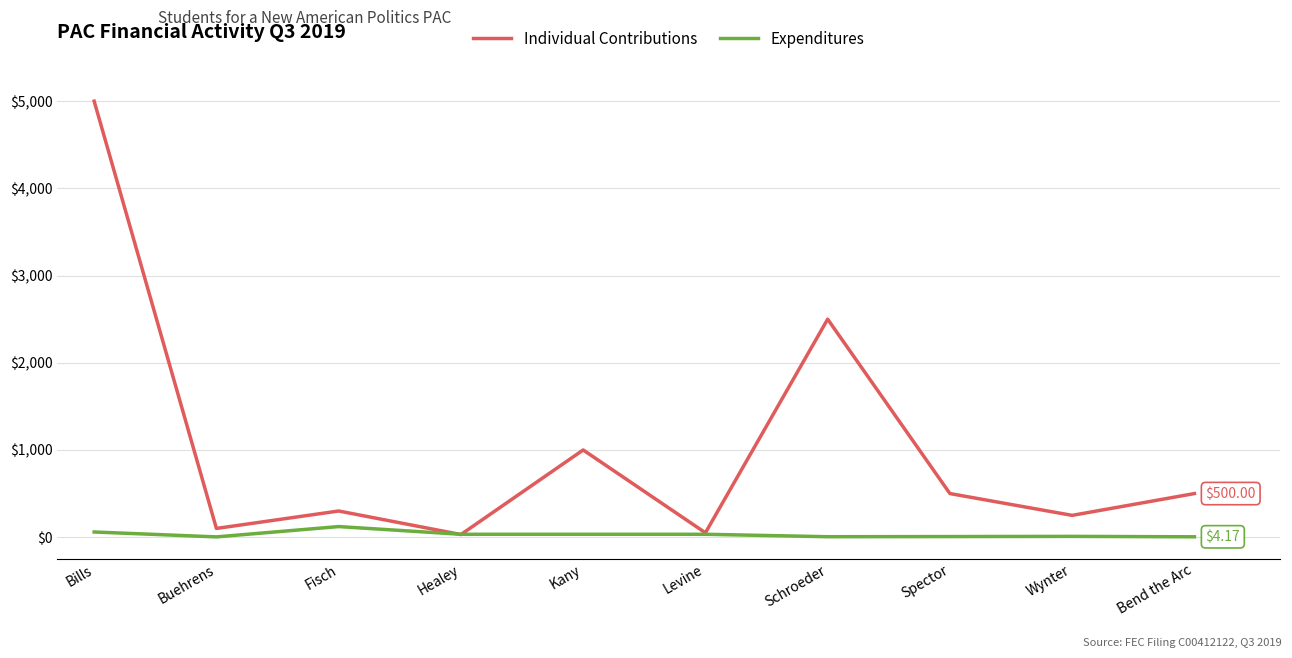

What is the highest value of the Individual Contributions series?

5000.0